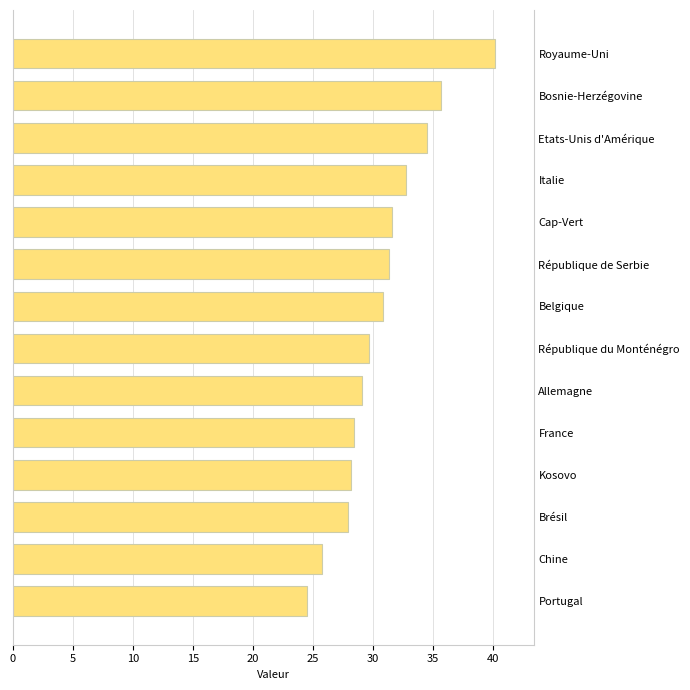

How many data points are less than 30?

7